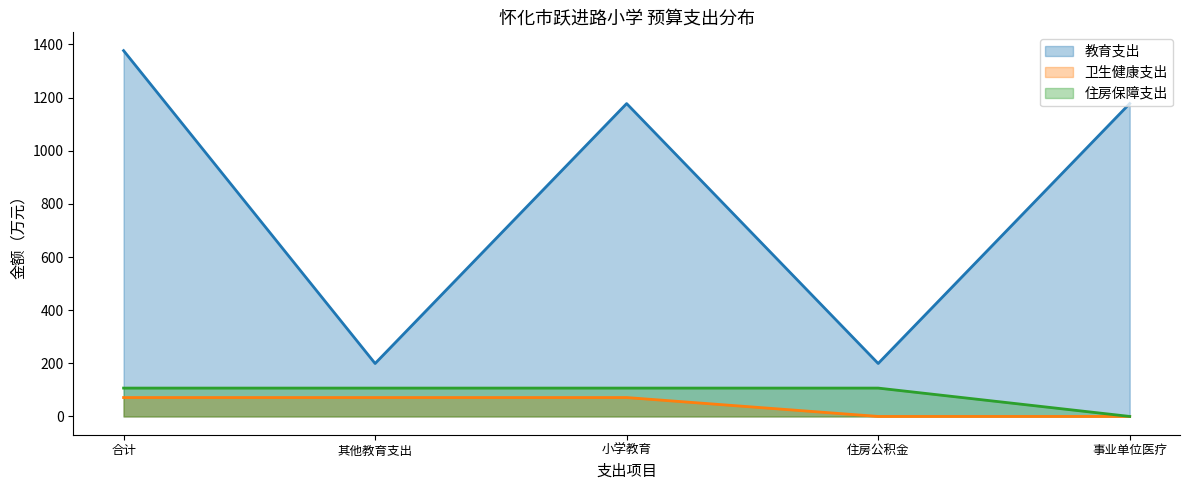

What is the average value of the 住房保障支出 series?

85.3